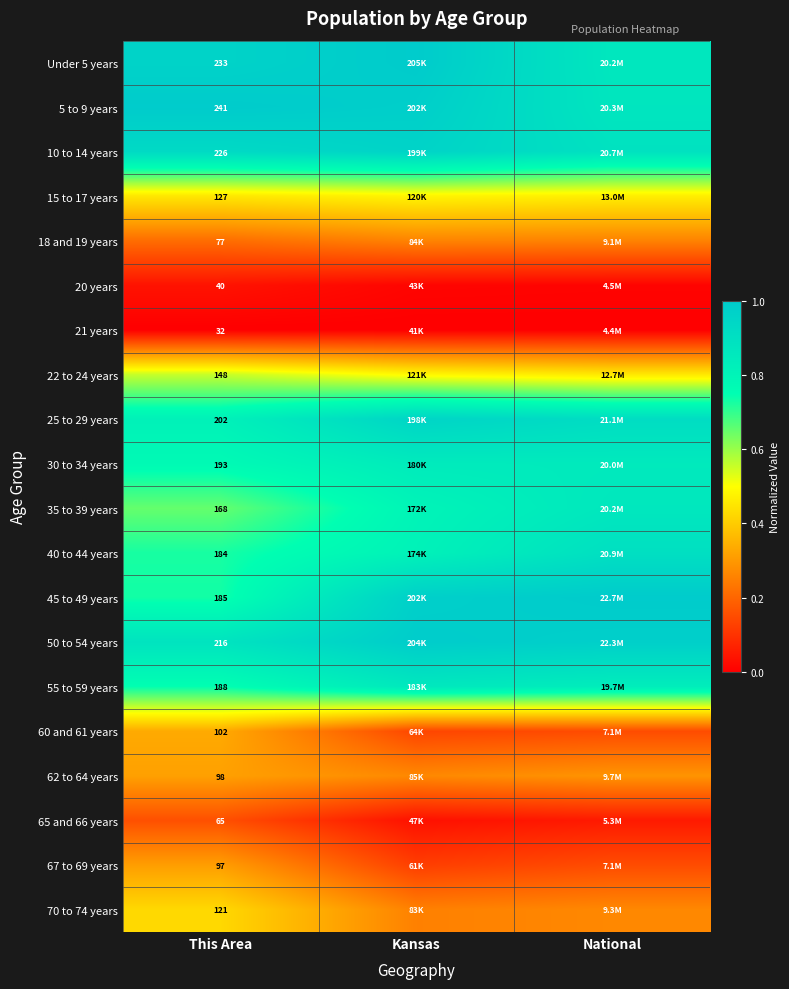

Is the value of 60 and 61 years at This Area greater than the value of 45 to 49 years at This Area?

No